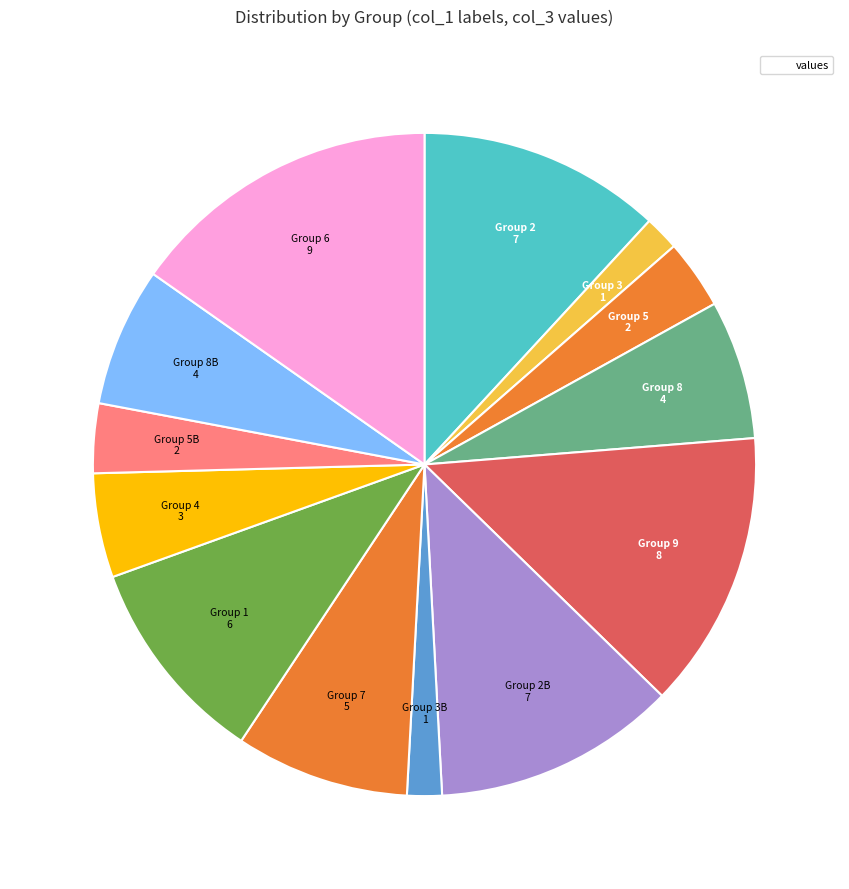

How many segments does this pie chart have?

13